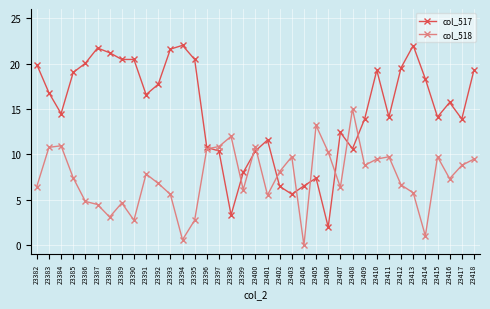

Which series has the widest spread of values?

col_517